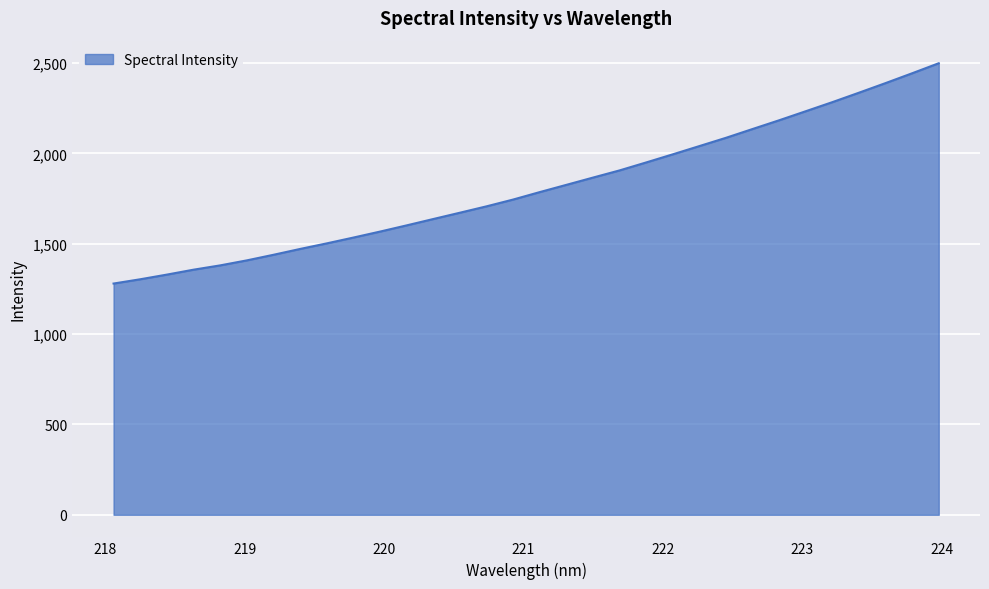

What is the minimum value shown in the chart?

1279.7